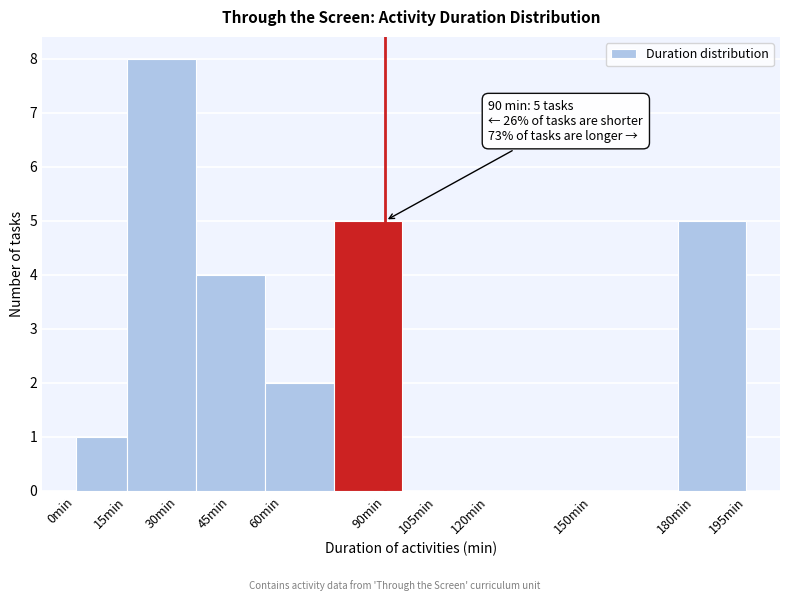

Which range on the x-axis has the tallest bar?

15 to 35